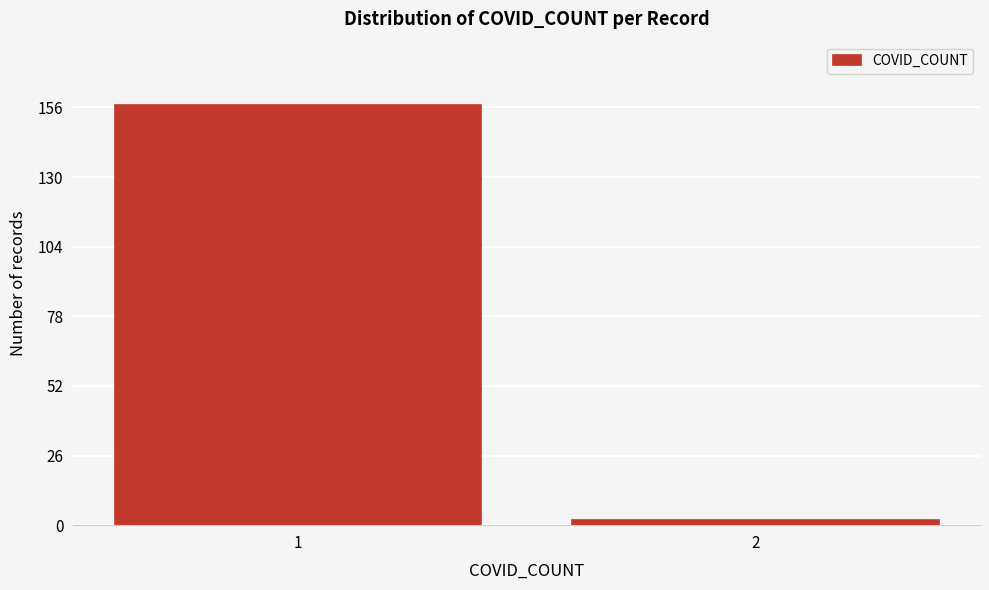

Reading left to right, what are all the values shown in this chart?

157	2